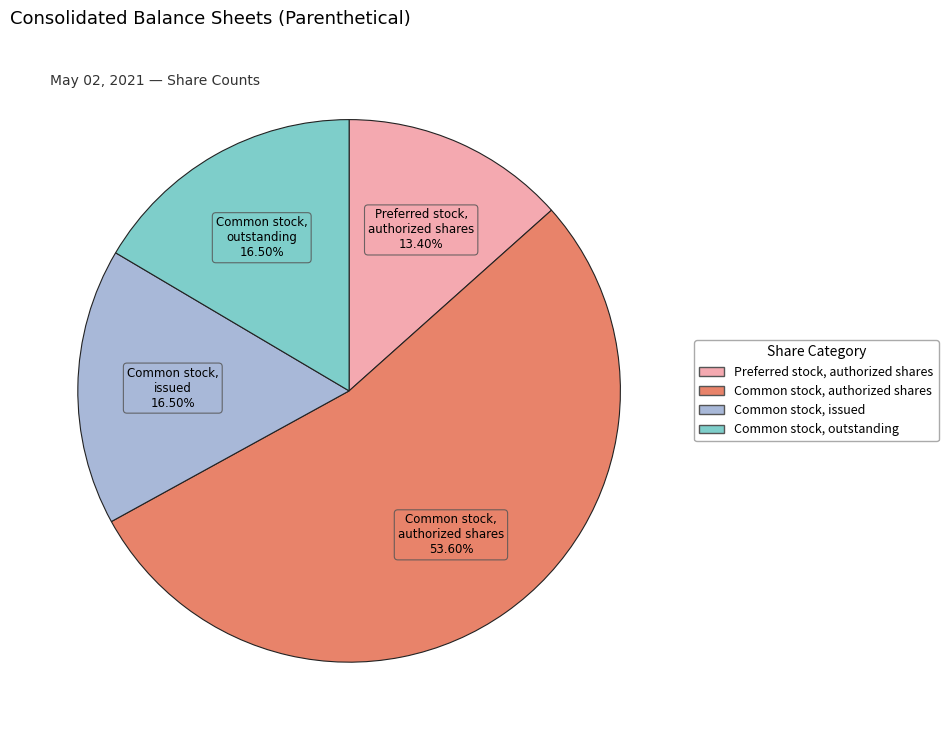

To the nearest percent, what percentage of the pie is Preferred stock, authorized shares?

13%